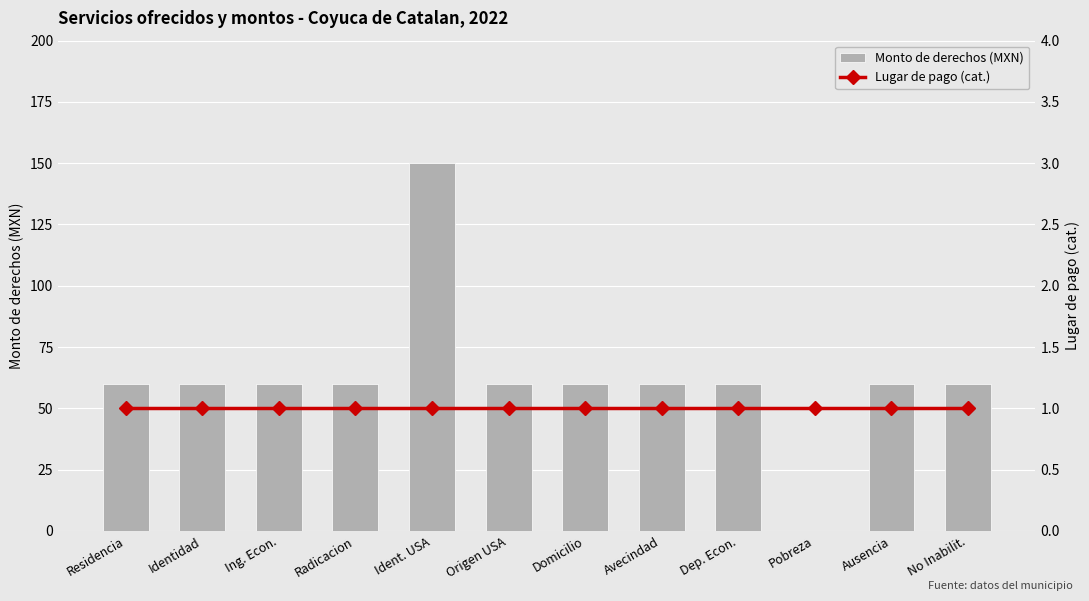

Which has a higher value, Dep. Econ. or Domicilio?

Dep. Econ.